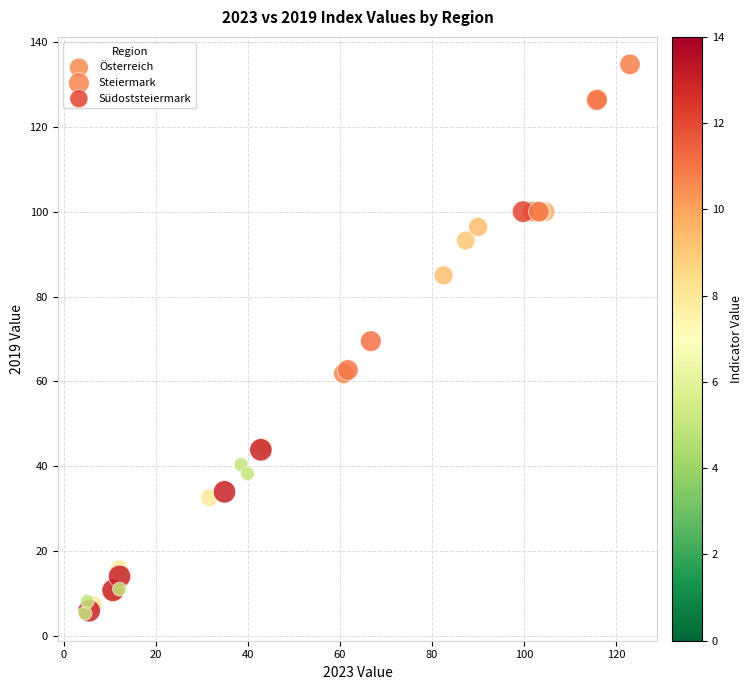

Which series has the widest spread of Y values?

Steiermark